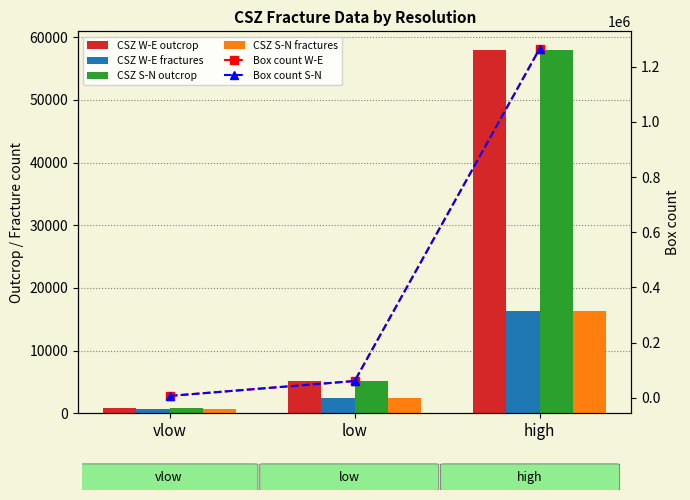

What is the minimum value for CSZ S-N outcrop?

791.0